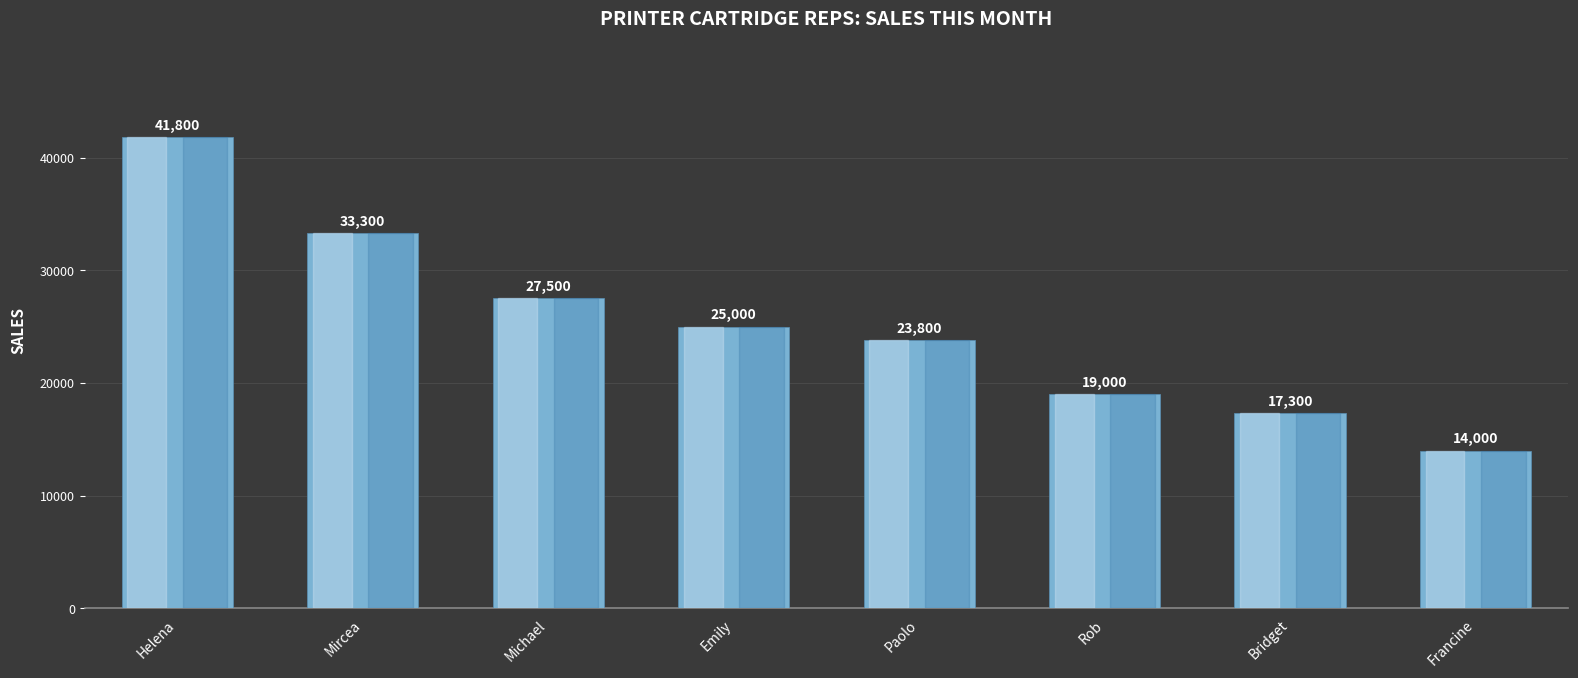

Which label corresponds to the largest value in the chart?

Helena